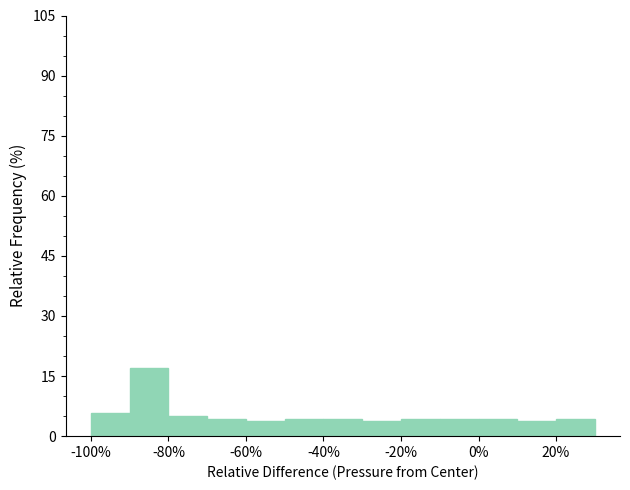

How tall is the bar that spans 20 to 30 on the x-axis? The values are not printed on the chart, so give them approximately, as read against the axis.

4